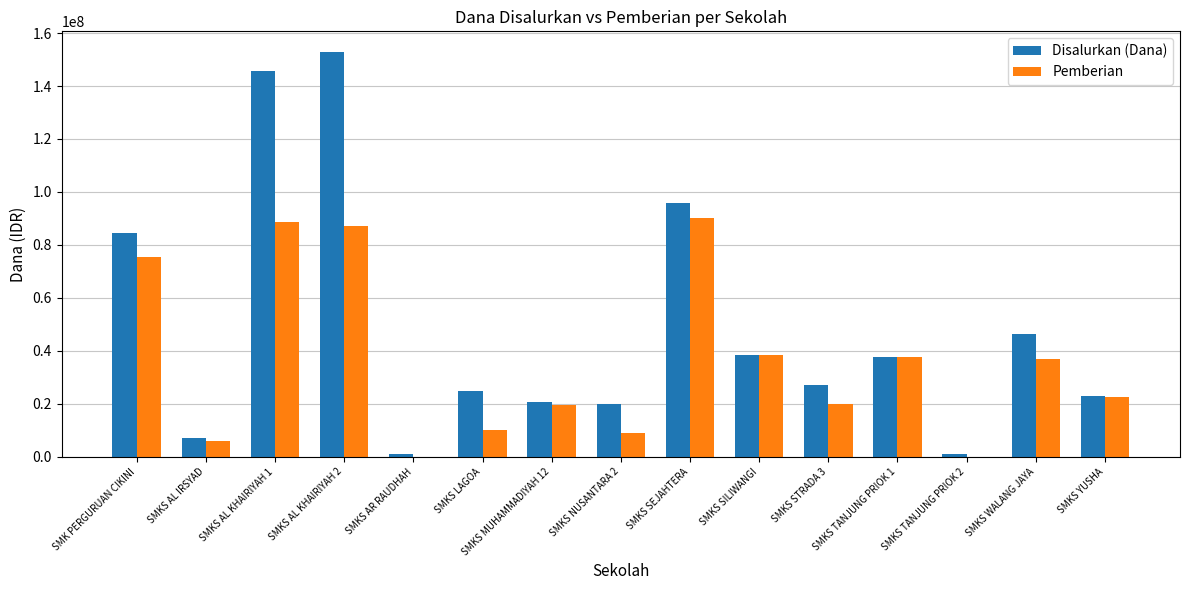

Are the bars grouped side by side (vs. stacked)?

Yes